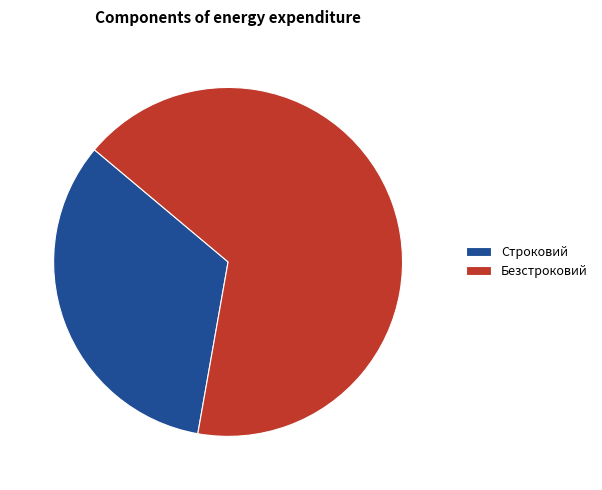

How many slices are in this pie chart?

2